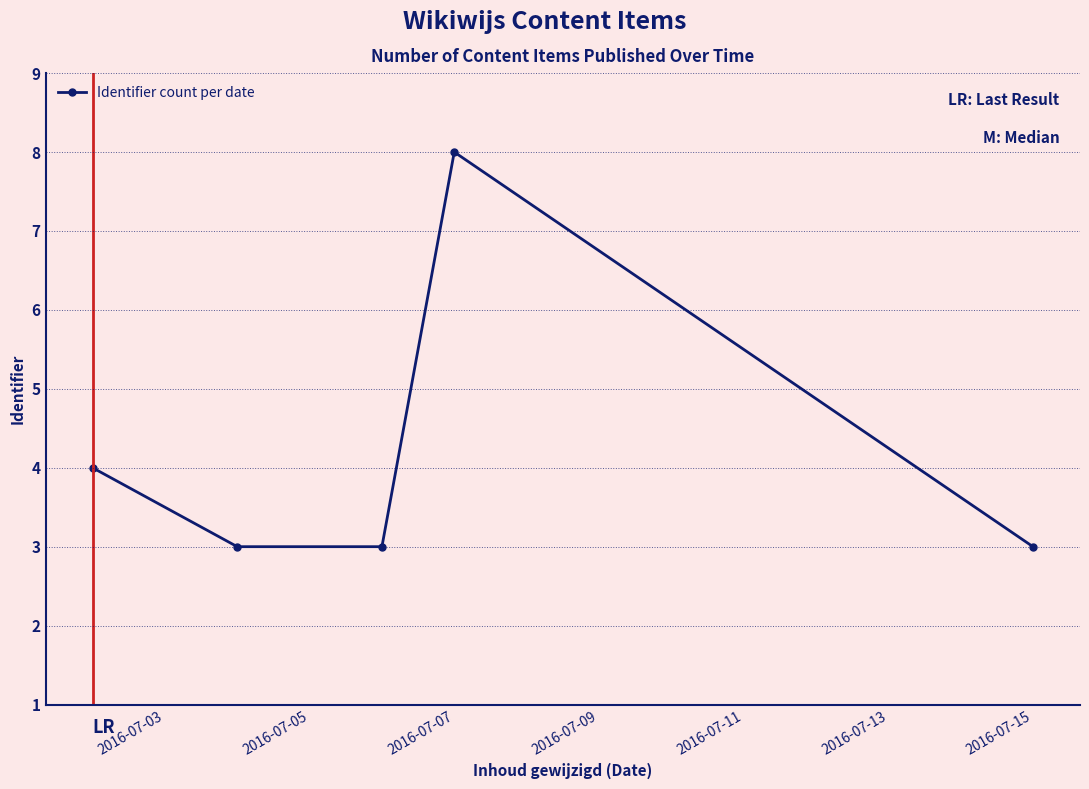

How many interior local peaks (higher than both neighbors) does the data have?

1